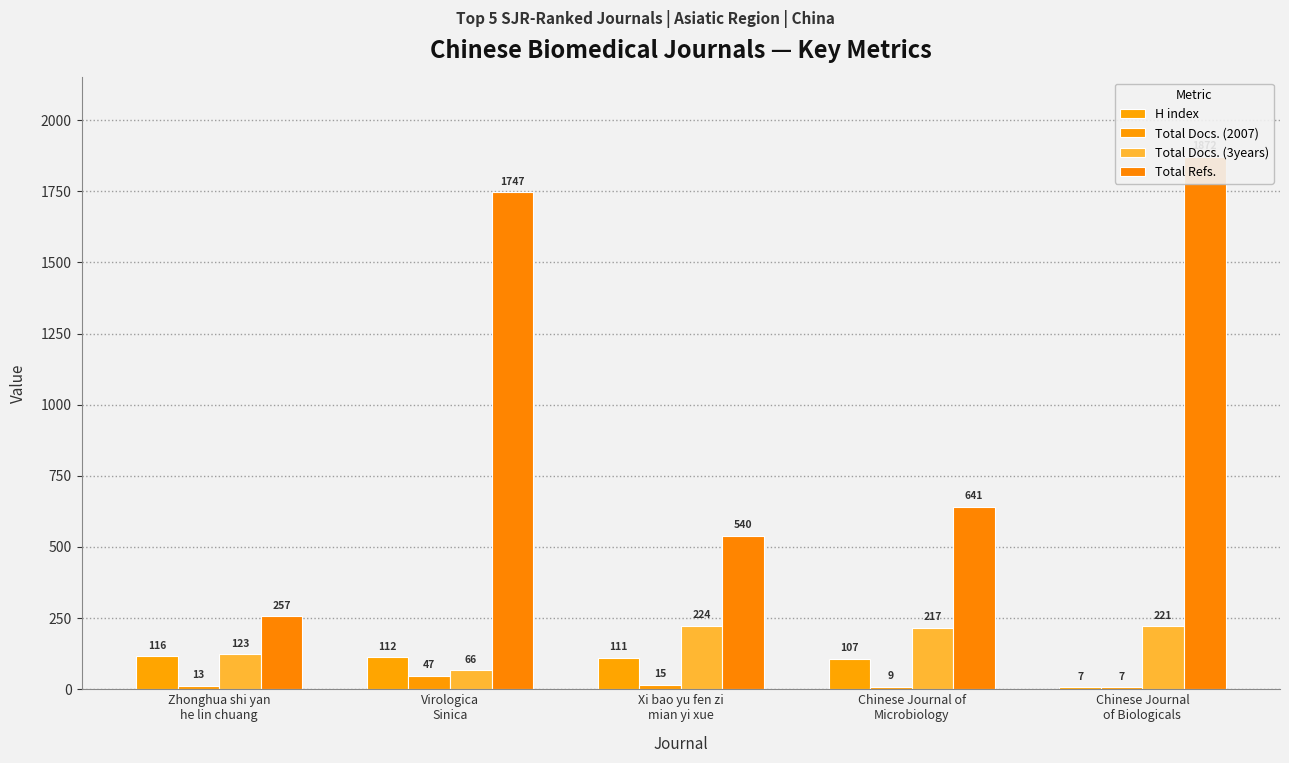

The value of H index at Xi bao yu fen zi
mian yi xue is 111. True or false?

True